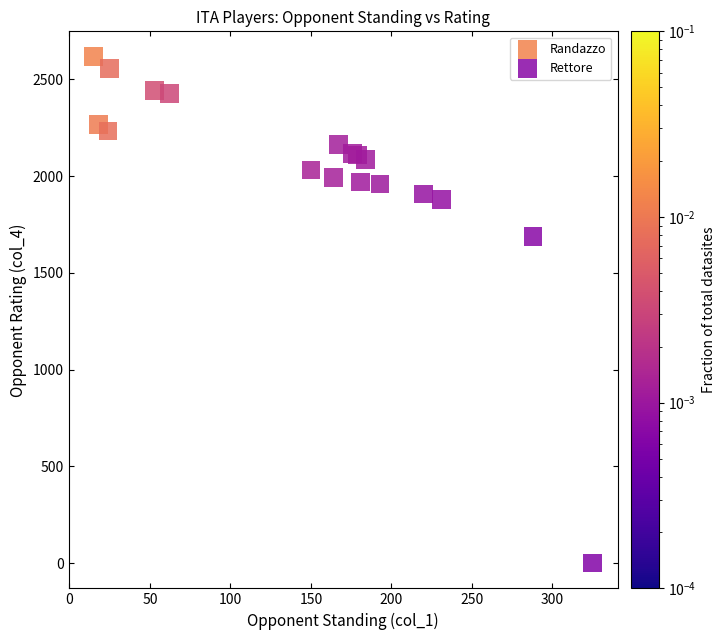

Which series reaches the minimum Y coordinate?

Rettore